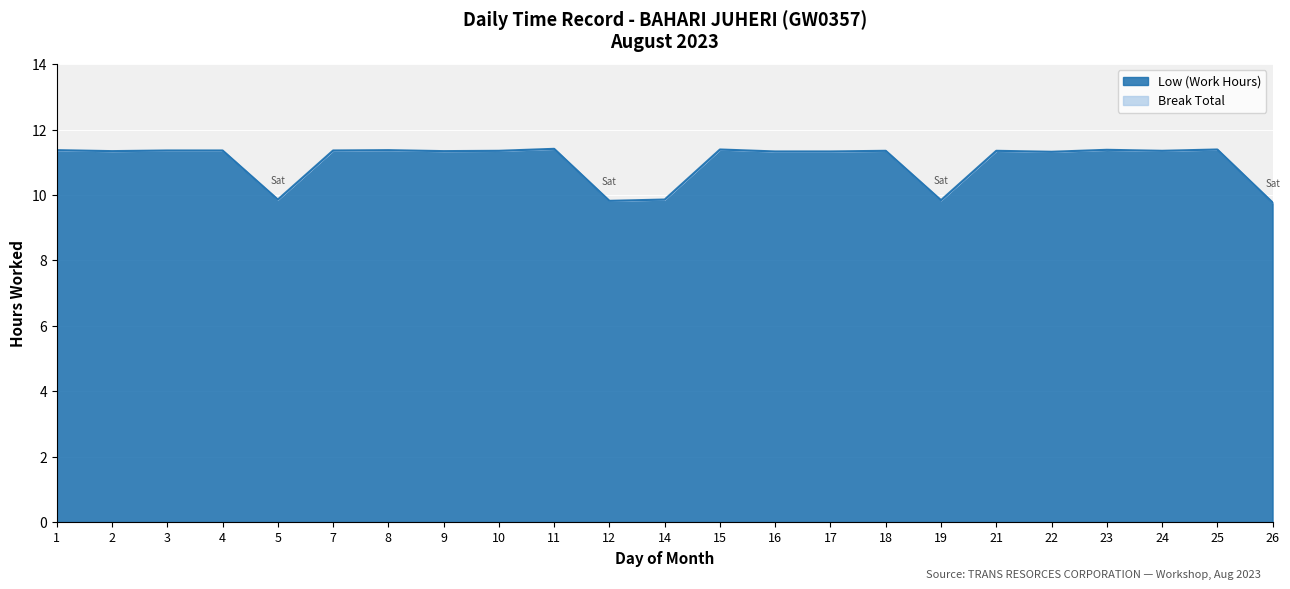

Reading left to right, list all the values displayed in this chart.

11.4	11.3	11.4	11.4	9.9	11.4	11.4	11.3	11.3	11.4	9.8	9.9	11.4	11.3	11.3	11.3	9.8	11.3	11.3	11.4	11.3	11.4	9.8